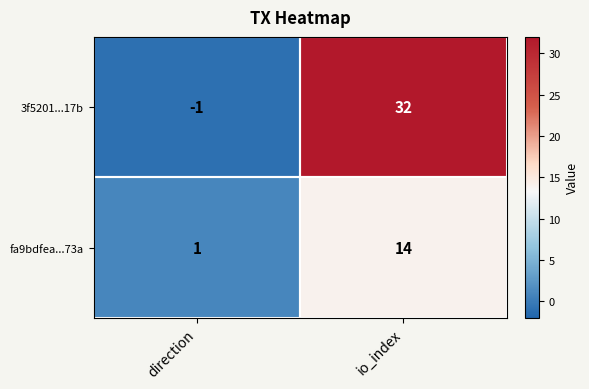

The value of fa9bdfea...73a at io_index is 23. True or false?

False